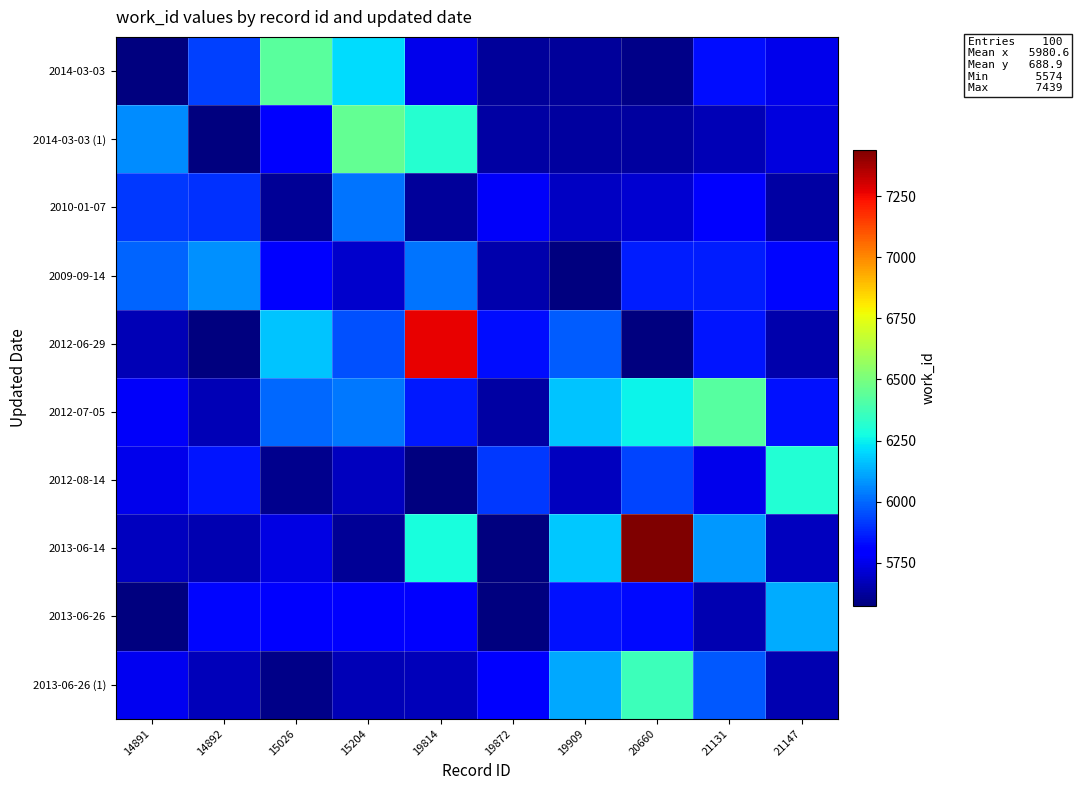

Reading right to left, list all the values displayed in this chart.

2014-03-03: 21147=5754.3	21131=5833.9	20660=5591.4	19909=5620.8	19872=5620.8	19814=5753.6	15204=6212.6	15026=6431.3	14892=5930.4	14891=5574.0
2014-03-03 (1): 21147=5731.4	21131=5665.3	20660=5629.0	19909=5628.5	19872=5637.7	19814=6313.0	15204=6450.5	15026=5788.8	14892=5574.0	14891=6063.8
2010-01-07: 21147=5633.9	21131=5809.6	20660=5710.8	19909=5683.9	19872=5772.7	19814=5620.1	15204=6025.3	15026=5615.0	14892=5897.1	14891=5912.5
2009-09-14: 21147=5816.5	21131=5863.7	20660=5858.7	19909=5545.7	19872=5651.1	19814=6023.6	15204=5702.0	15026=5799.2	14892=6073.0	14891=5994.8
2012-06-29: 21147=5651.6	21131=5846.8	20660=5515.0	19909=5975.8	19872=5829.4	19814=7269.0	15204=5956.7	15026=6164.8	14892=5578.3	14891=5665.4
2012-07-05: 21147=5842.4	21131=6420.1	20660=6255.7	19909=6168.4	19872=5638.0	19814=5854.5	15204=6027.3	15026=6000.7	14892=5667.5	14891=5772.8
2012-08-14: 21147=6309.3	21131=5751.9	20660=5936.1	19909=5681.0	19872=5910.7	19814=5525.8	15204=5676.6	15026=5600.5	14892=5850.6	14891=5753.4
2013-06-14: 21147=5679.3	21131=6089.5	20660=7439.0	19909=6175.4	19872=5555.2	19814=6282.8	15204=5616.3	15026=5736.8	14892=5658.3	14891=5681.0
2013-06-26: 21147=6125.8	21131=5657.0	20660=5826.9	19909=5839.1	19872=5554.6	19814=5805.4	15204=5792.7	15026=5786.1	14892=5818.6	14891=5575.7
2013-06-26 (1): 21147=5657.0	21131=5969.5	20660=6367.8	19909=6118.2	19872=5792.9	19814=5671.6	15204=5667.3	15026=5593.1	14892=5673.3	14891=5761.0